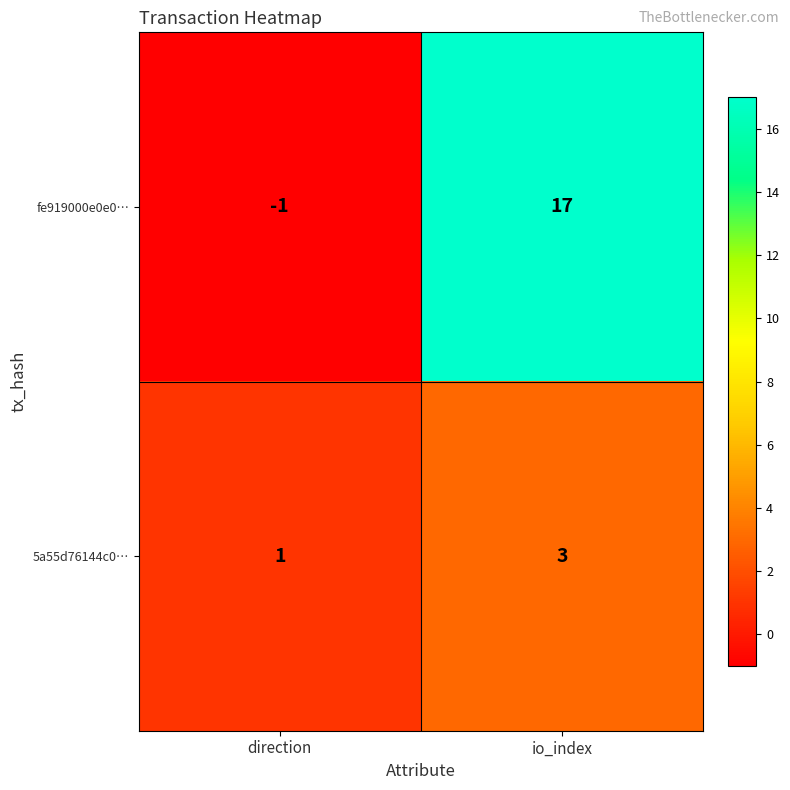

True or false: fe919000e0e0… has a value of 0 at direction.

False